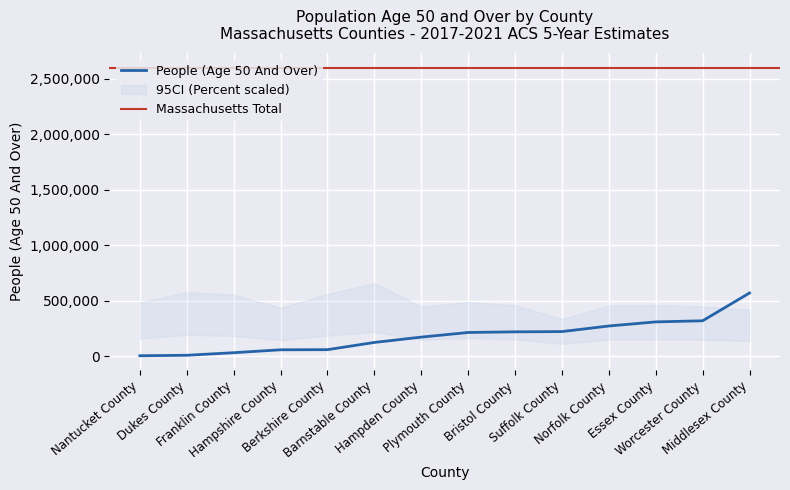

Does the chart display data point markers on the line(s)?

No